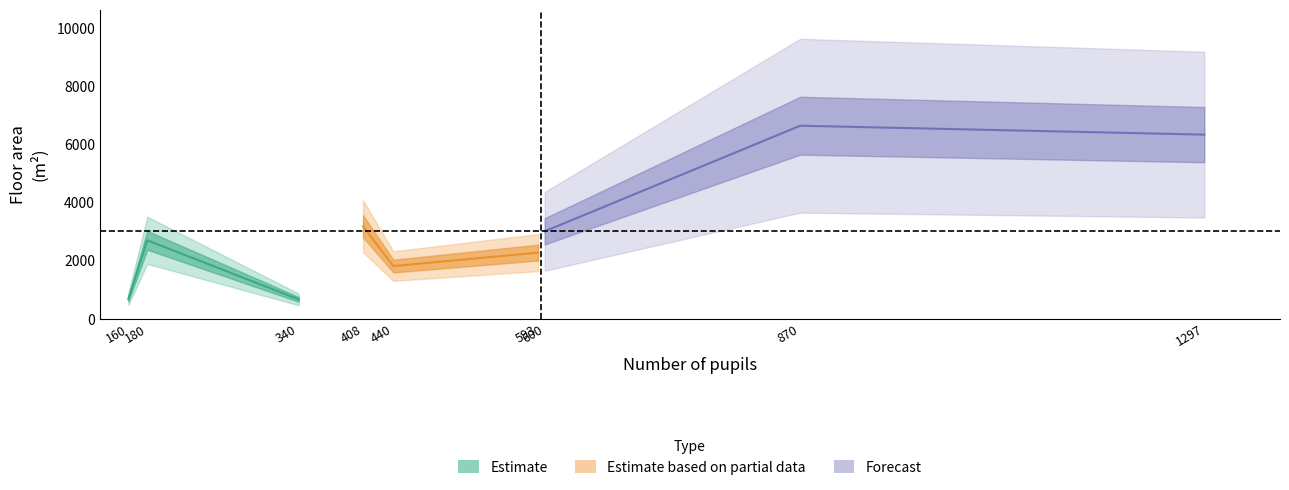

True or false: floor_area and x intersect in this chart.

False